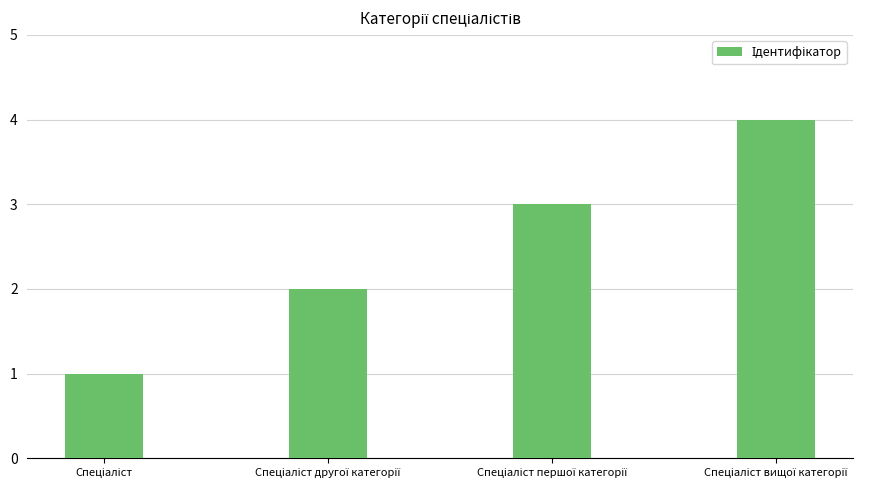

What is the maximum value shown in the chart?

4